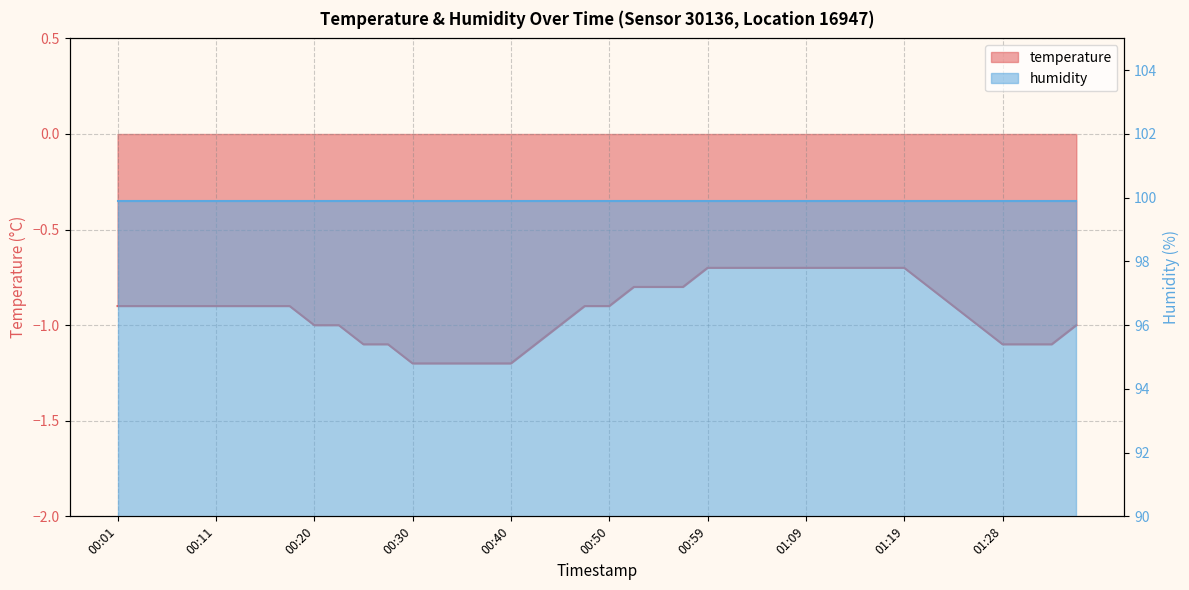

Reading left to right, extract all data points from this chart.

00:01=-0.9	00:03=-0.9	00:06=-0.9	00:08=-0.9	00:11=-0.9	00:13=-0.9	00:16=-0.9	00:18=-0.9	00:20=-1.0	00:23=-1.0	00:25=-1.1	00:28=-1.1	00:30=-1.2	00:33=-1.2	00:35=-1.2	00:37=-1.2	00:40=-1.2	00:42=-1.1	00:45=-1.0	00:47=-0.9	00:50=-0.9	00:52=-0.8	00:54=-0.8	00:57=-0.8	00:59=-0.7	01:02=-0.7	01:04=-0.7	01:07=-0.7	01:09=-0.7	01:11=-0.7	01:14=-0.7	01:16=-0.7	01:19=-0.7	01:21=-0.8	01:24=-0.9	01:26=-1.0	01:28=-1.1	01:31=-1.1	01:33=-1.1	01:36=-1.0